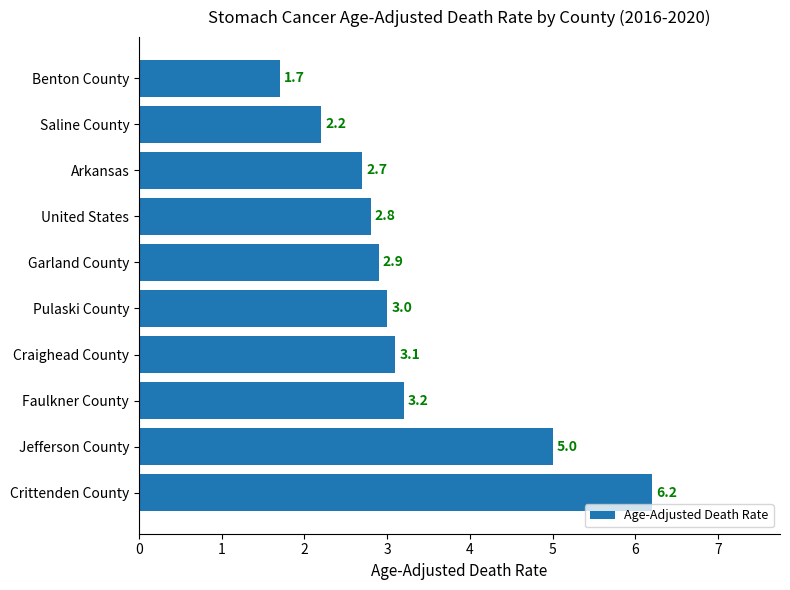

What is the average value?

3.3